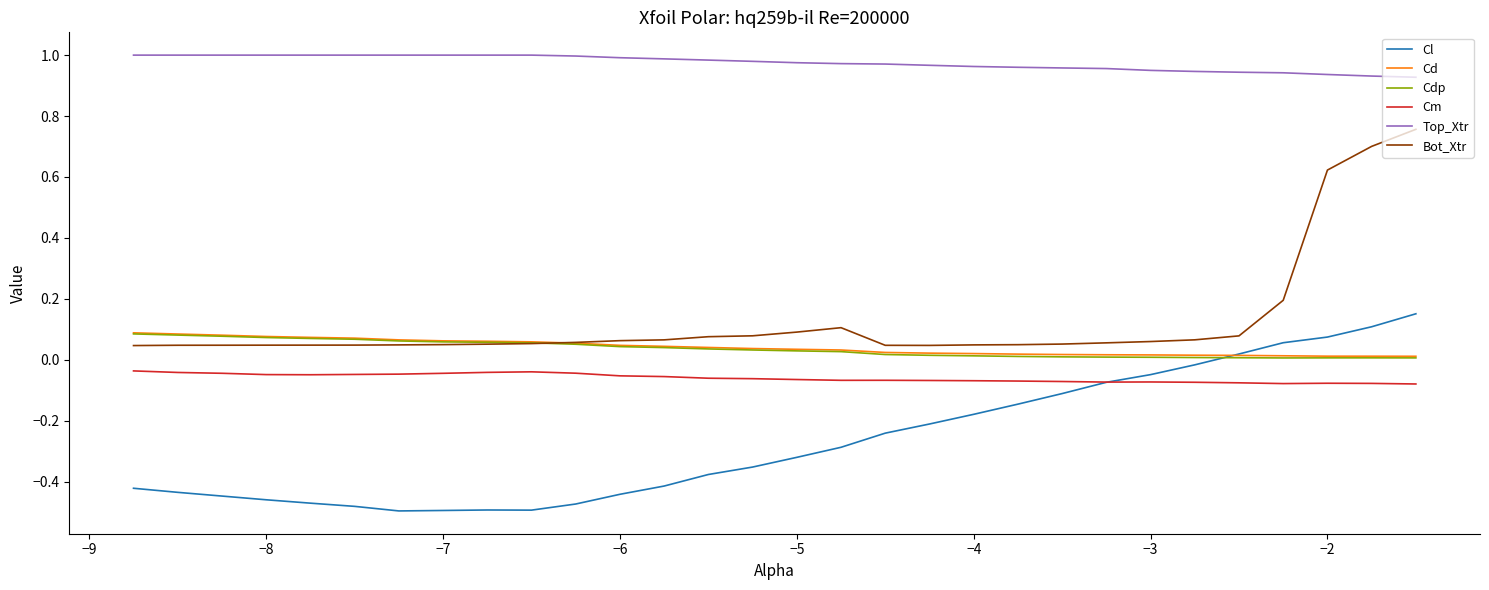

Which series has the largest total across all categories?

Top_Xtr